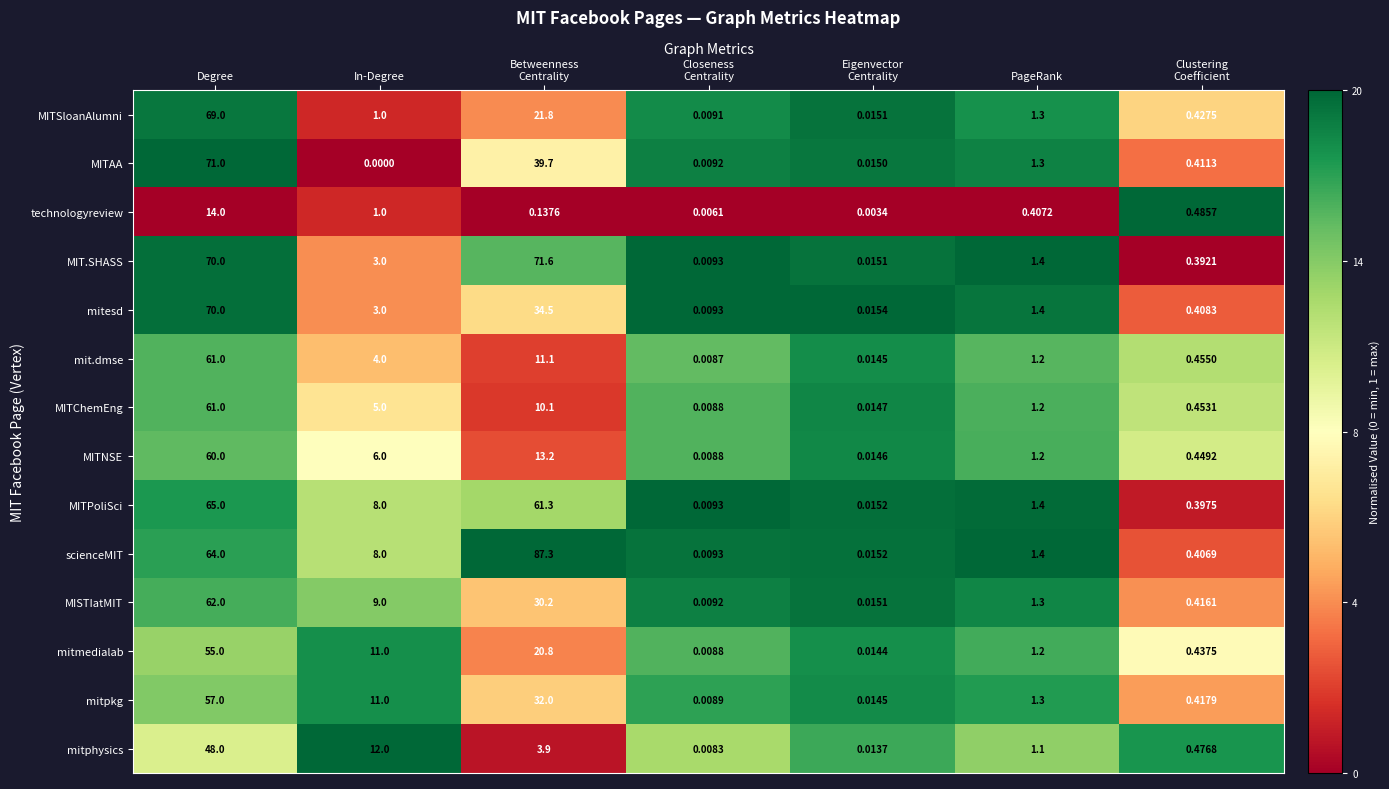

Which series has the largest range (max minus min)?

scienceMIT